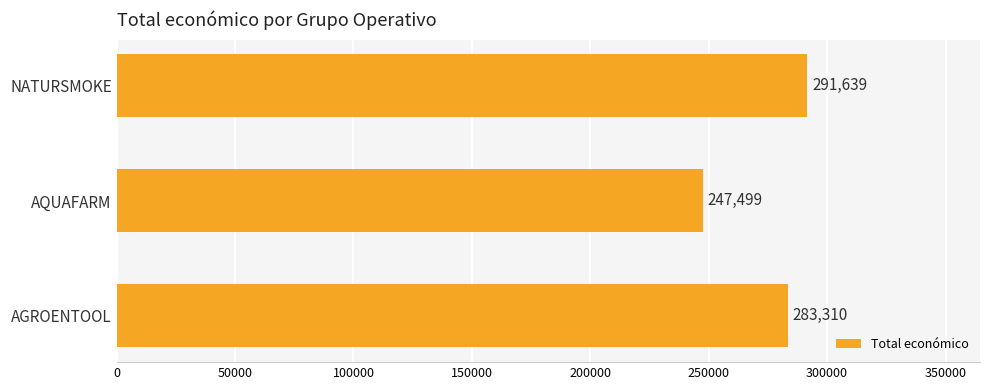

Is it true that the value at AQUAFARM is 339027?

False